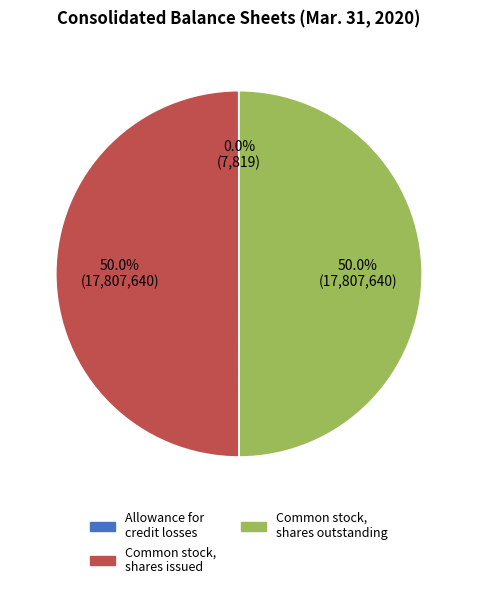

Approximately how many times larger is the value at Common stock, shares outstanding compared to Common stock, shares issued?

1.0